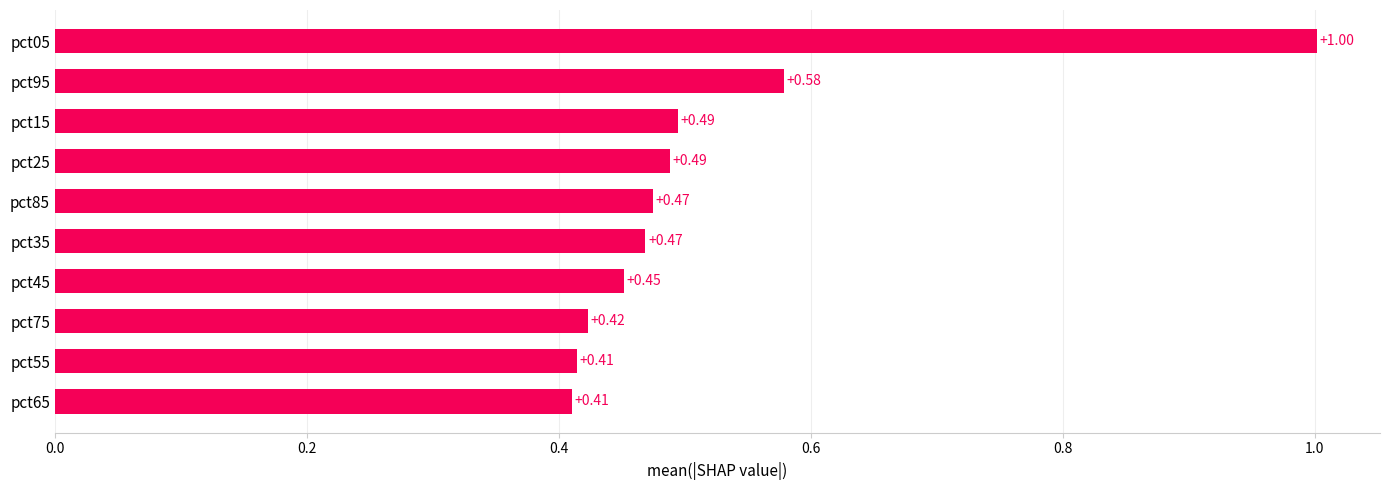

How many bars are there in total?

10